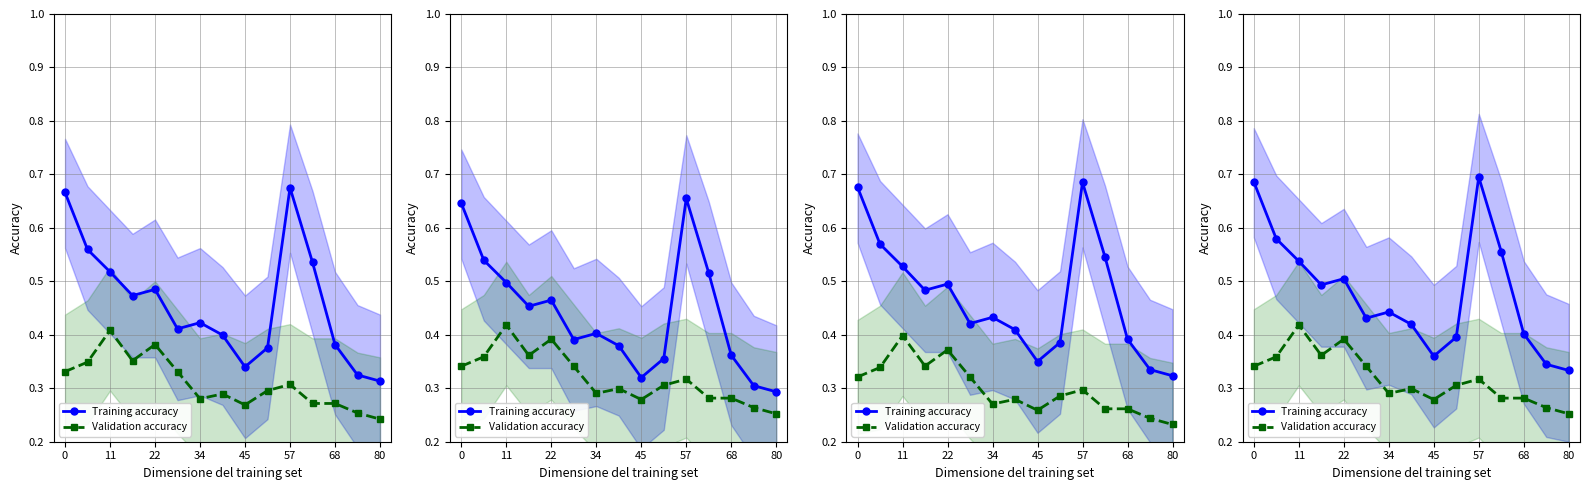

What are all the series names shown in the legend?

Training accuracy, Validation accuracy